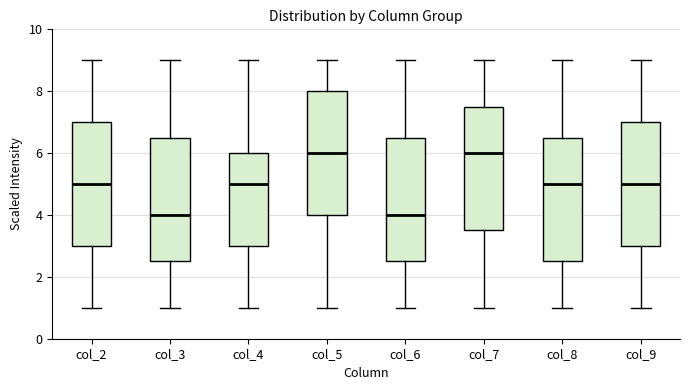

Where does the median line of the box for col_2 sit on the y-axis? The values are not printed on the chart, so give them approximately, as read against the axis.

5.0